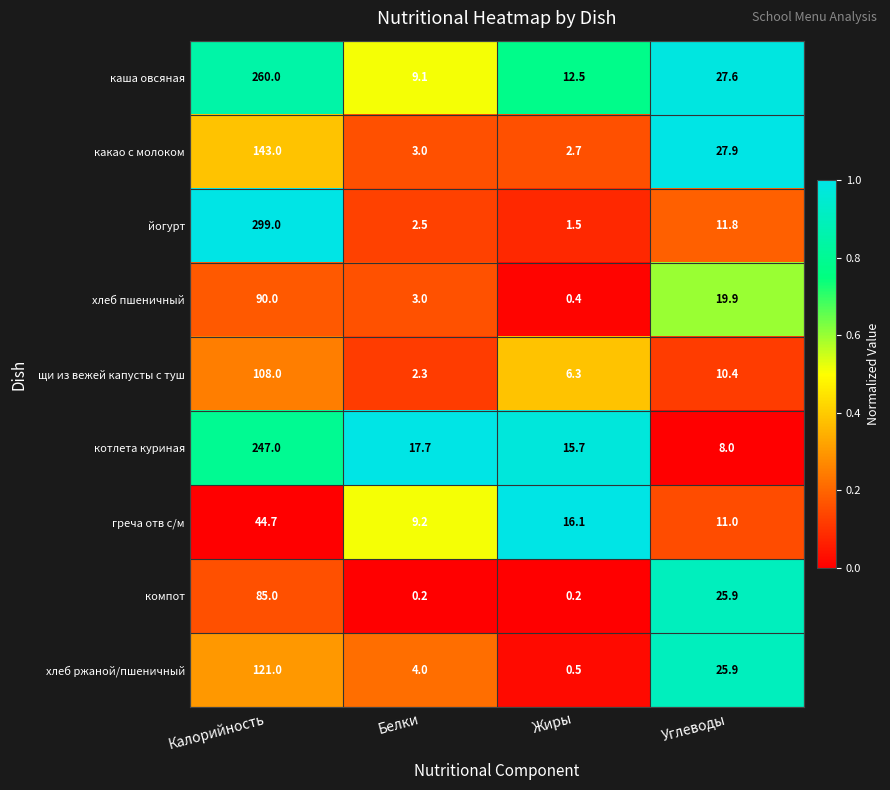

What is the spread (max minus min) of values at Жиры?

15.9